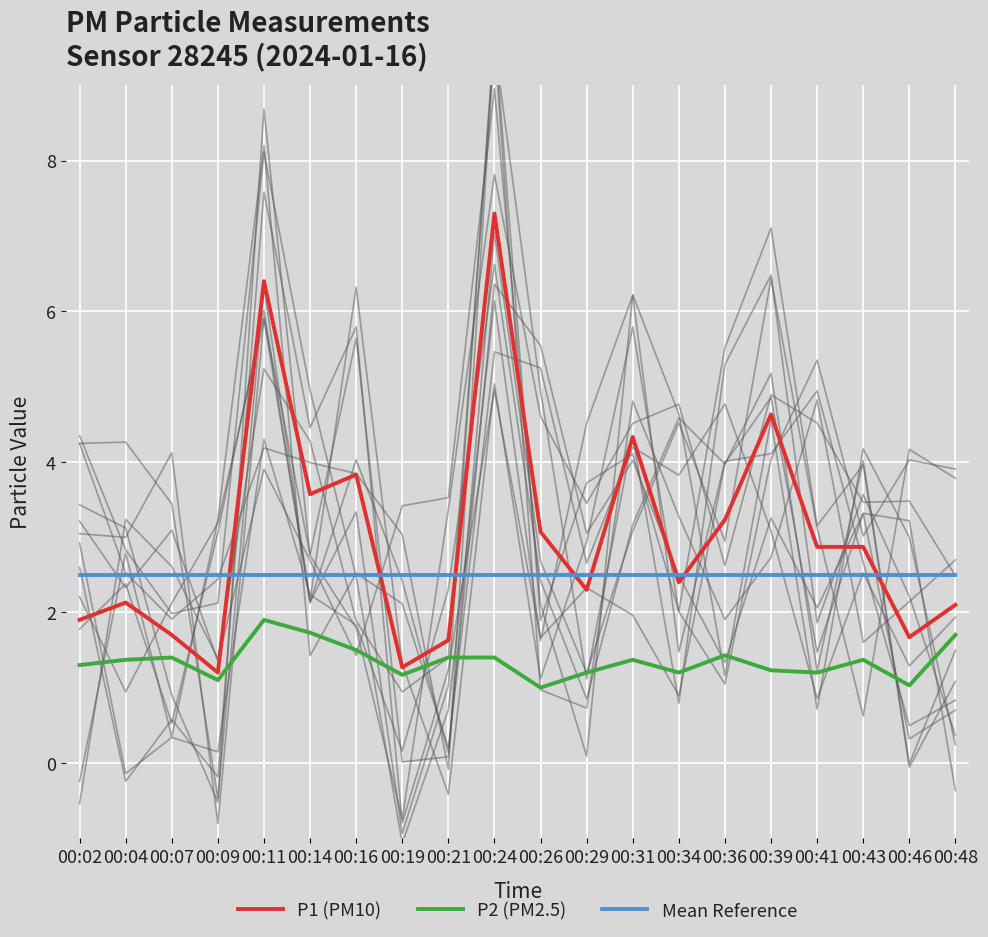

What is the difference between the highest and lowest values at 00:16?

2.3